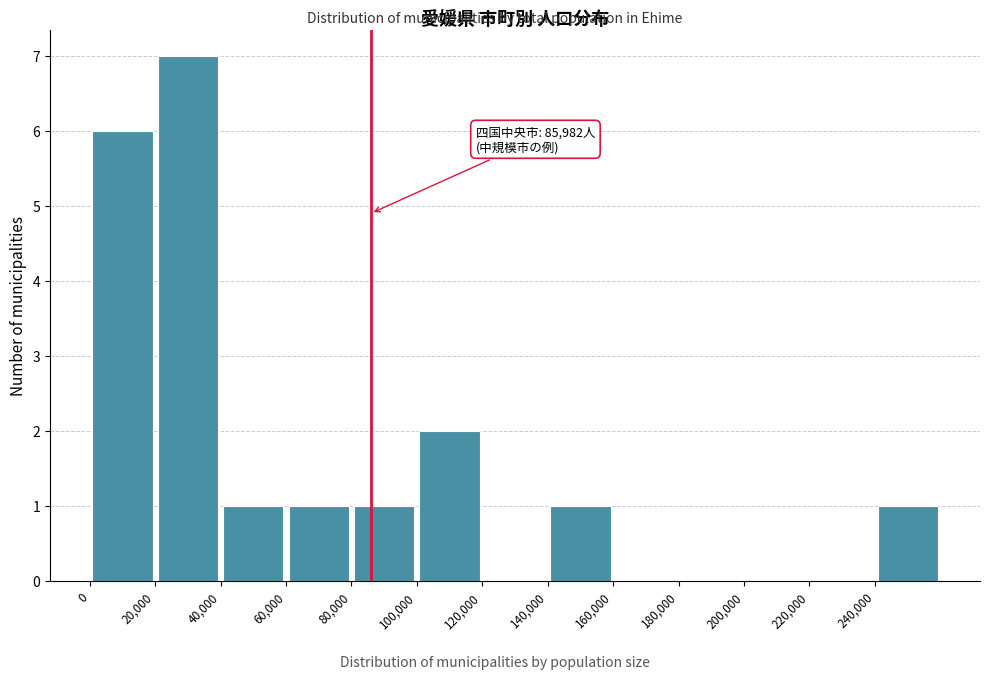

Which range on the x-axis has the tallest bar?

20000 to 40000